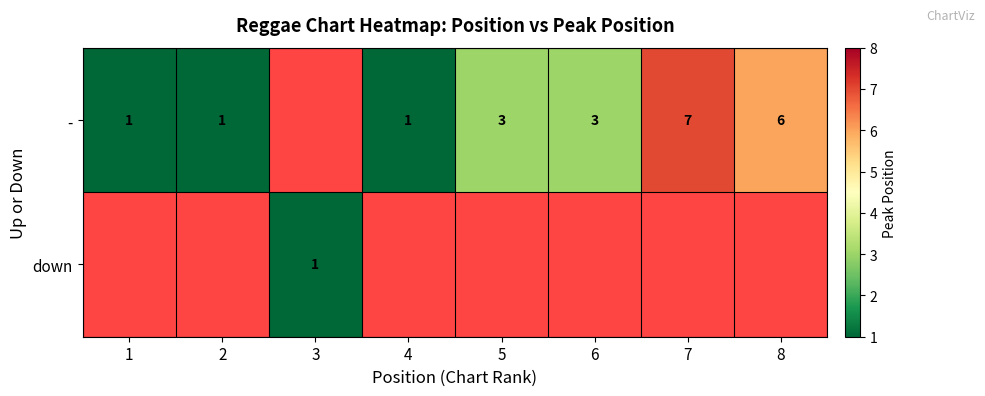

Is it true that - equals 1 at 1?

True